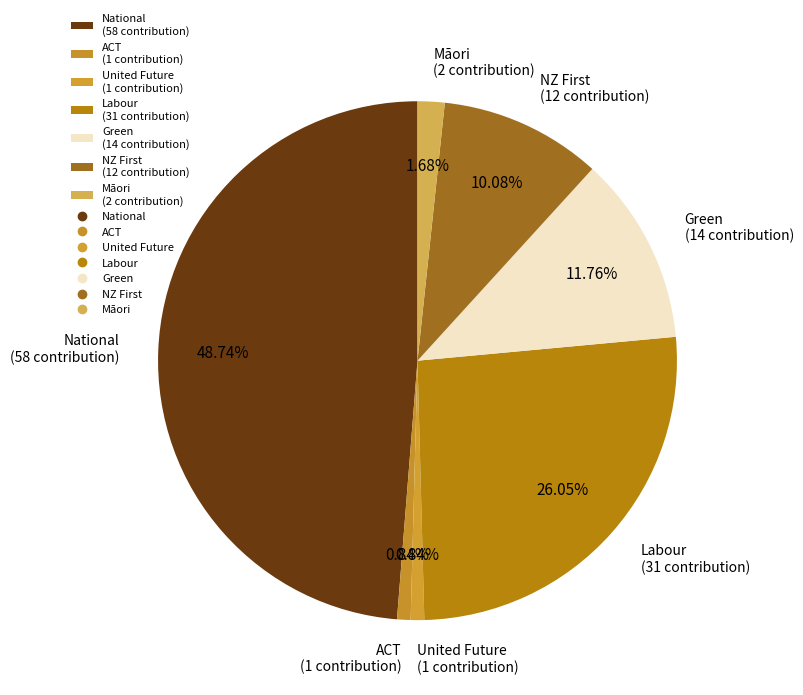

The National slice represents 49% of the pie. True or false?

True